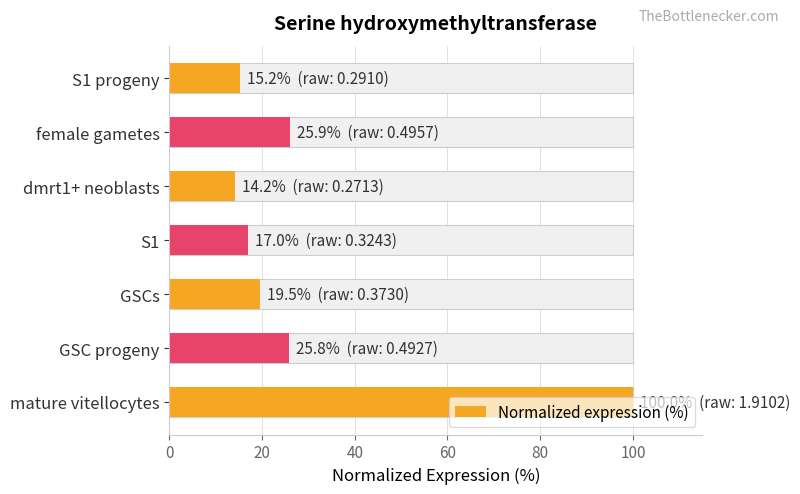

What is the smallest value displayed?

14.2